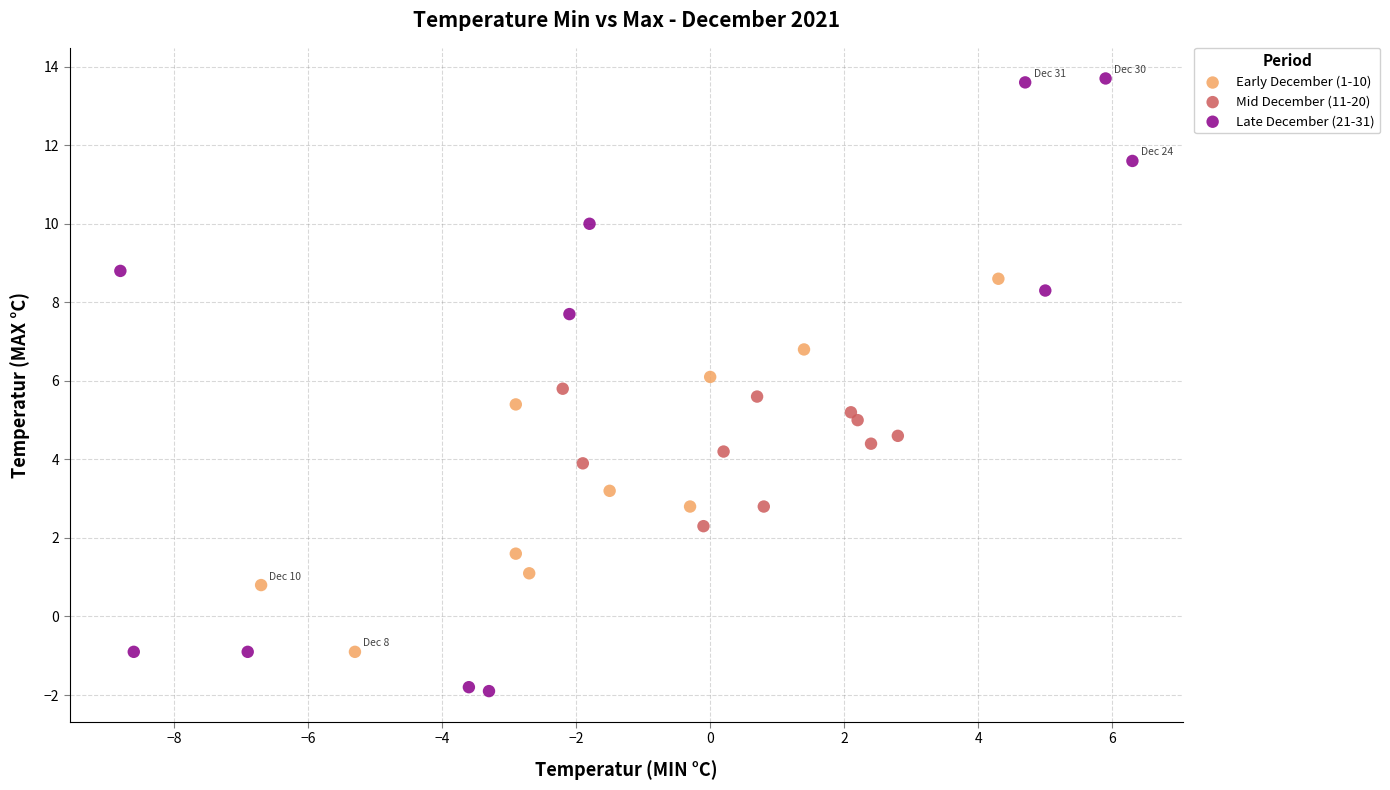

Which series contains the highest Y value?

Late December (21-31)